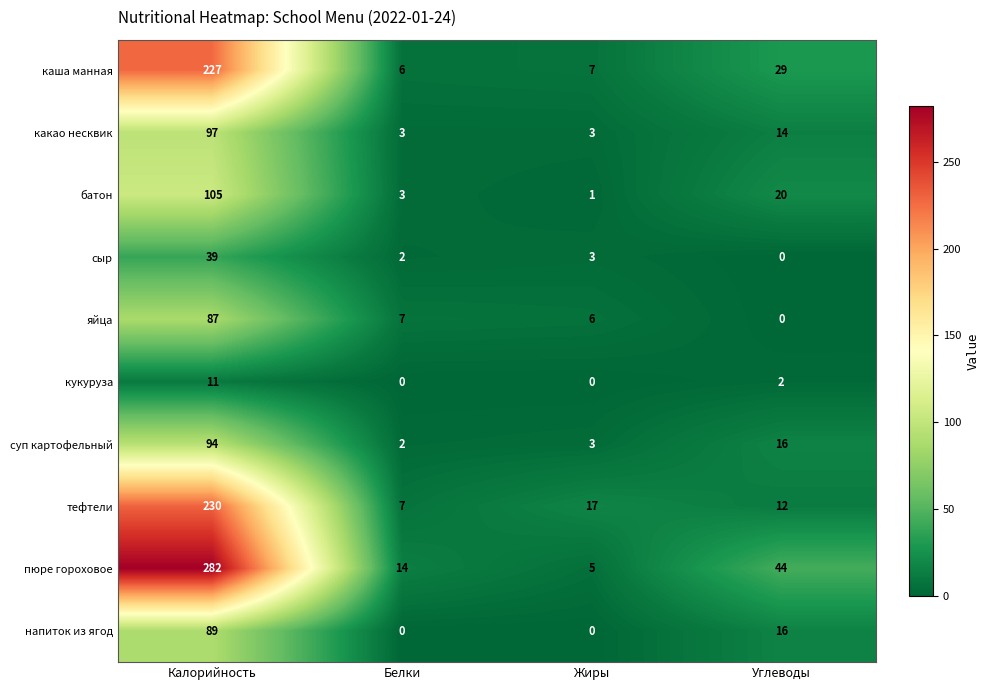

Which series has the largest total across all categories?

пюре гороховое